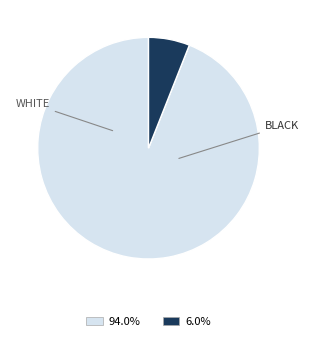

Does any single category account for the majority?

Yes